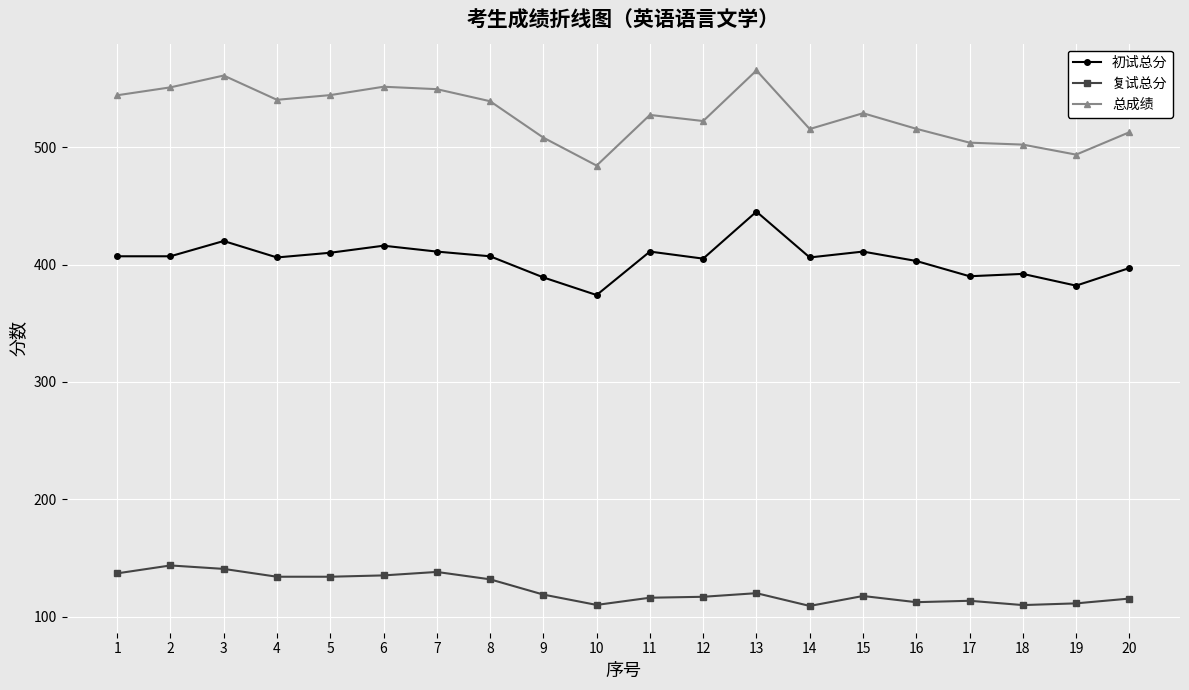

Which series has the largest range (max minus min)?

总成绩